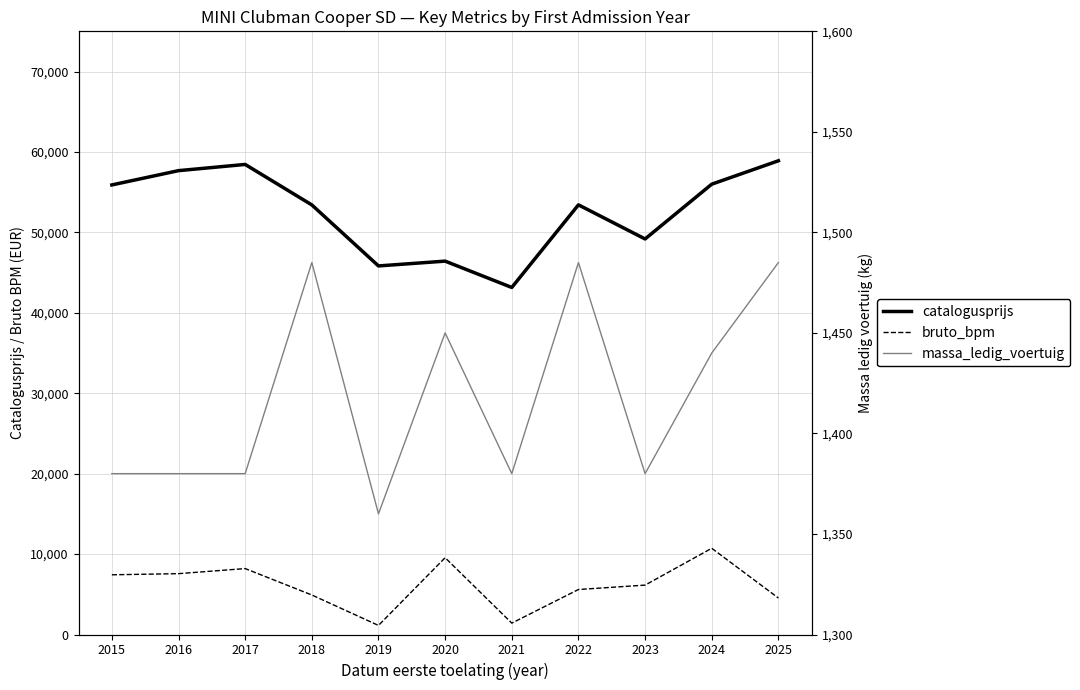

Reading right to left, transcribe all the data shown in this chart.

catalogusprijs: 58904	55996	49184	53424	43153	46426	45830	53418	58449	57677	55901
bruto_bpm: 4535	10722	6141	5594	1415	9548	1128	4914	8197	7566	7425
massa_ledig_voertuig: 1485	1440	1380	1485	1380	1450	1360	1485	1380	1380	1380